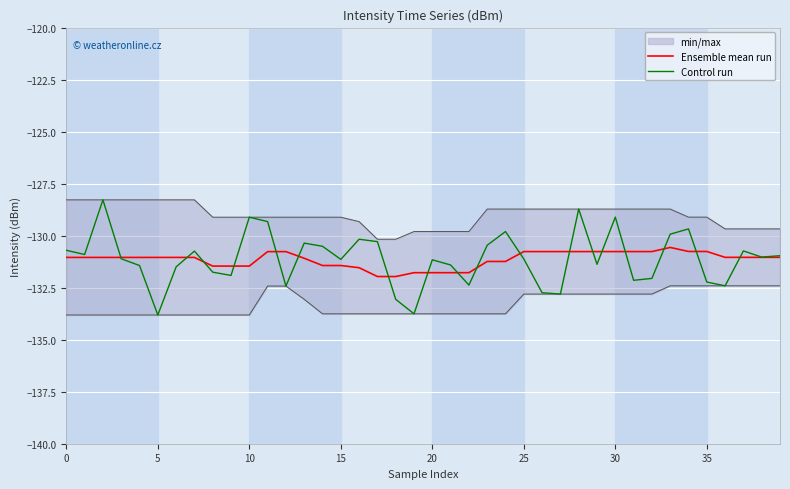

Rank the series at 39 from lowest to highest value.

Ensemble mean run, Control run